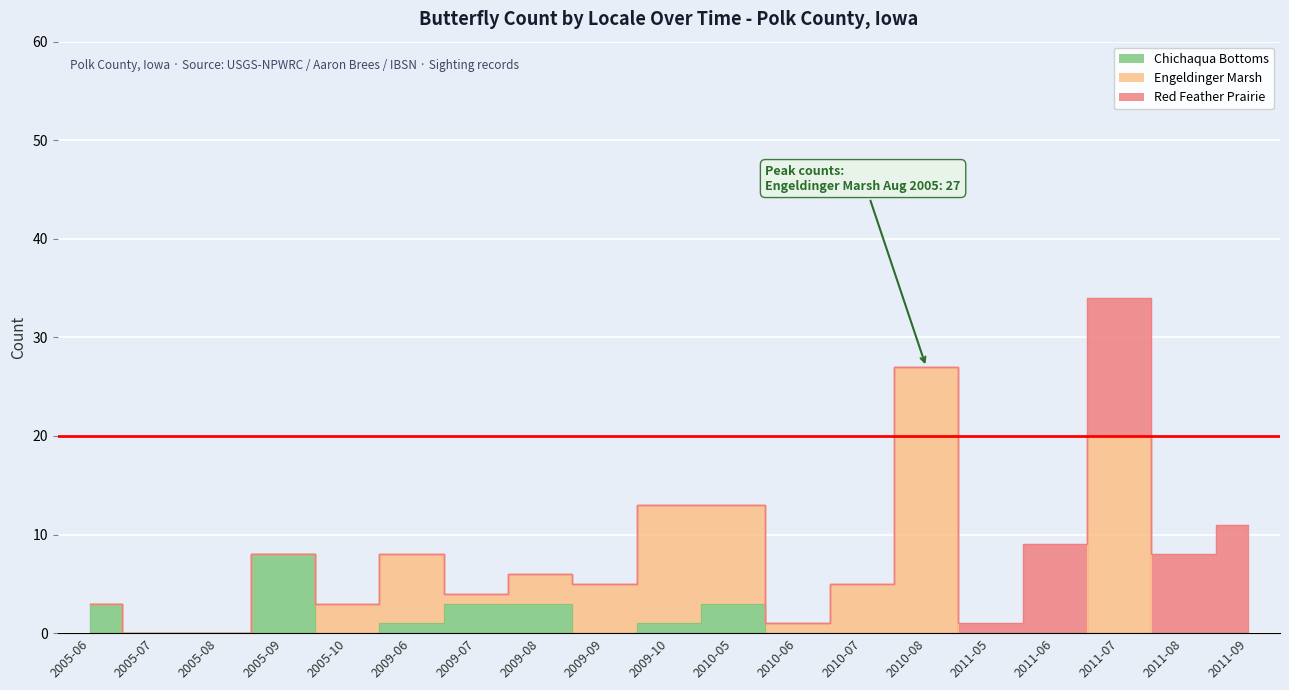

The value of Red Feather Prairie at 2009-10 is -9. True or false?

False